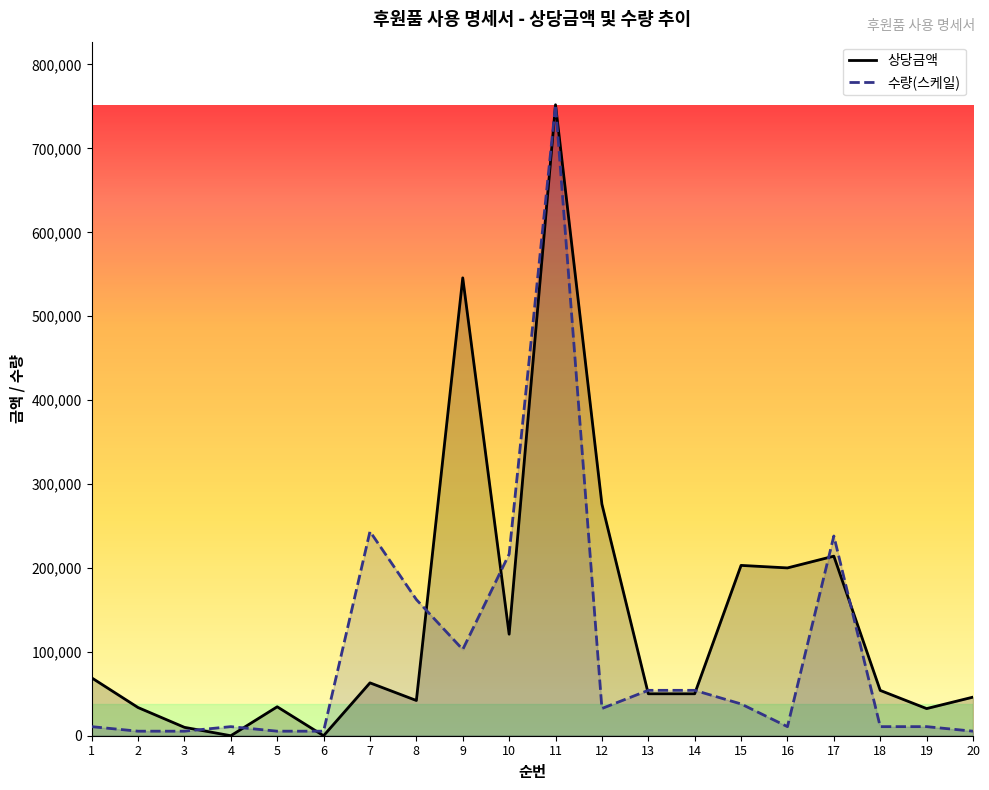

What is the sum of all 수량 values?

1974676.3